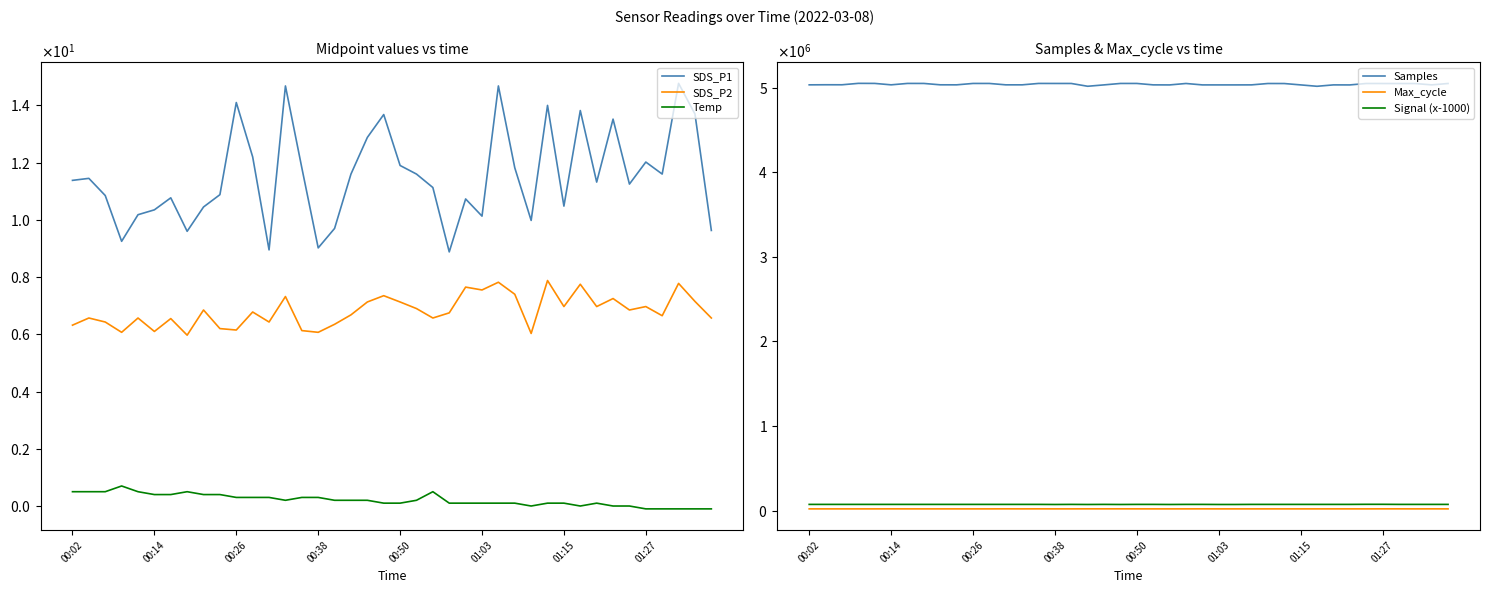

What are all the series names shown in the legend?

SDS_P1, SDS_P2, Temp, Samples, Max_cycle, Signal (x-1000)